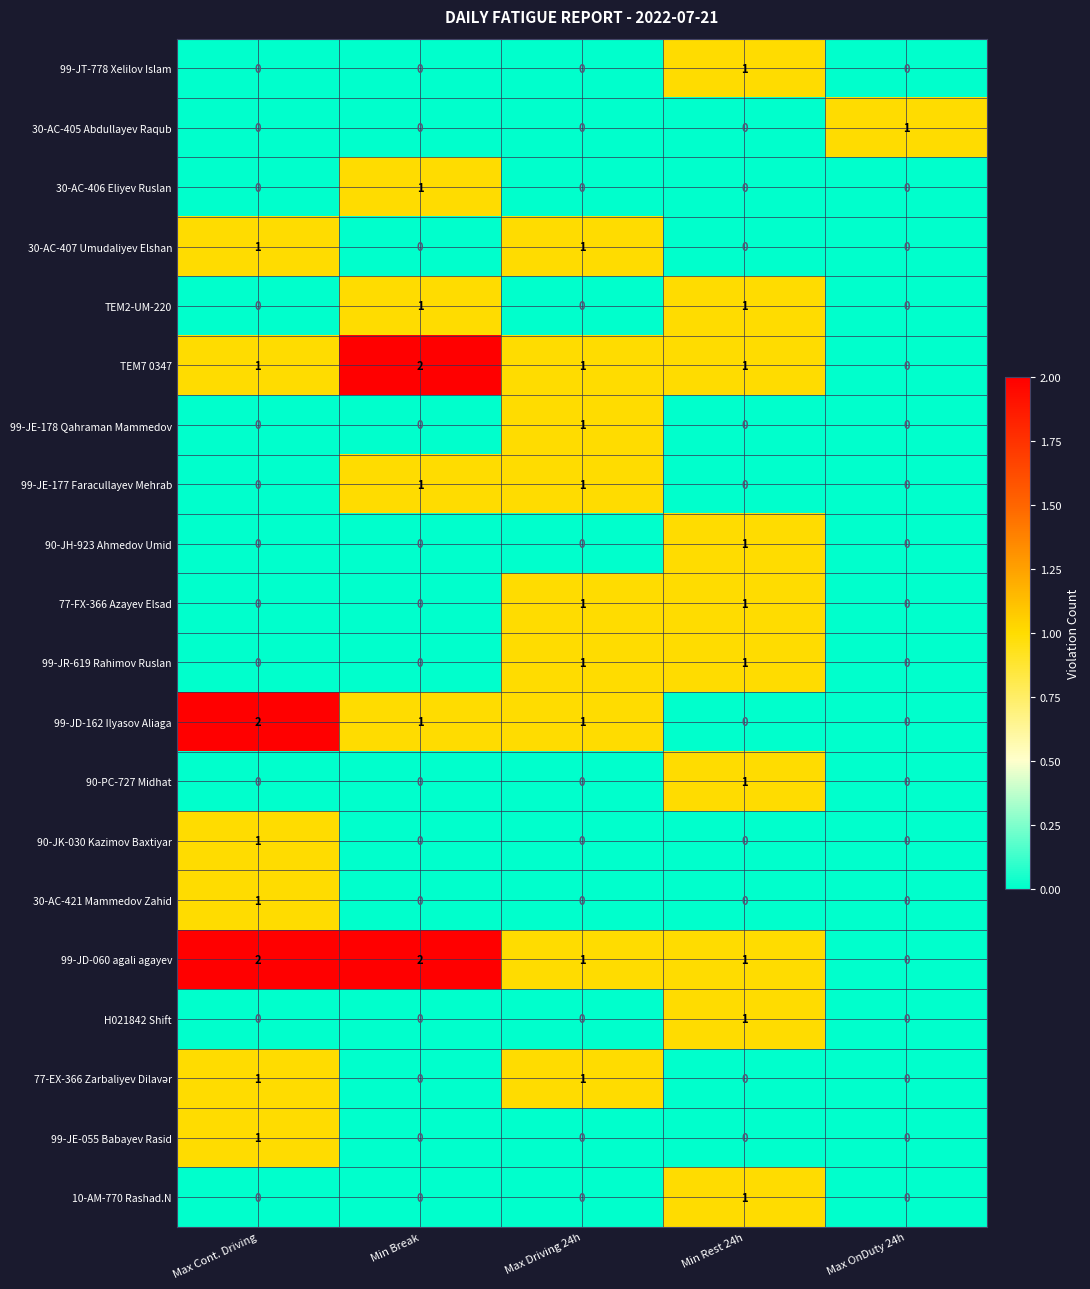

Which series has the largest total across all categories?

99-JD-060 agali agayev